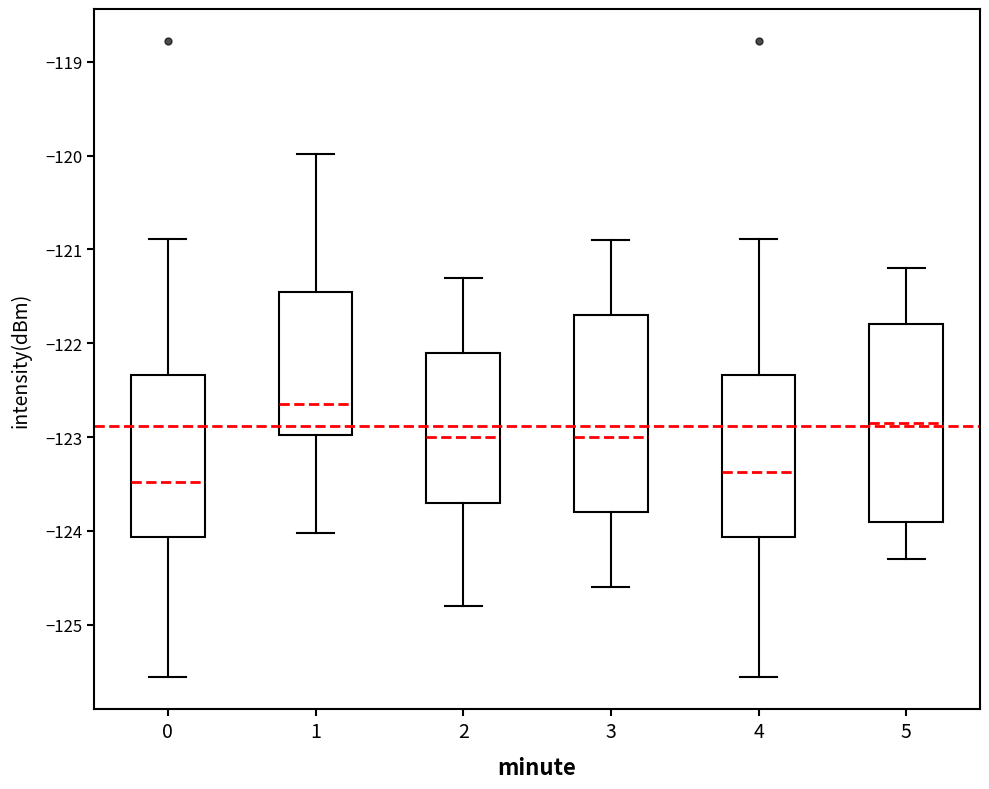

Where does the upper whisker of the box at x = 4 end on the y-axis? The values are not printed on the chart, so give them approximately, as read against the axis.

-120.9